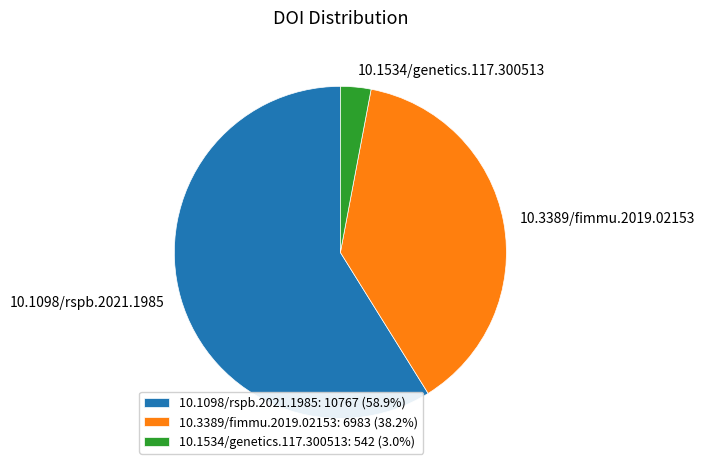

What is the largest slice in the pie chart?

10.1098/rspb.2021.1985